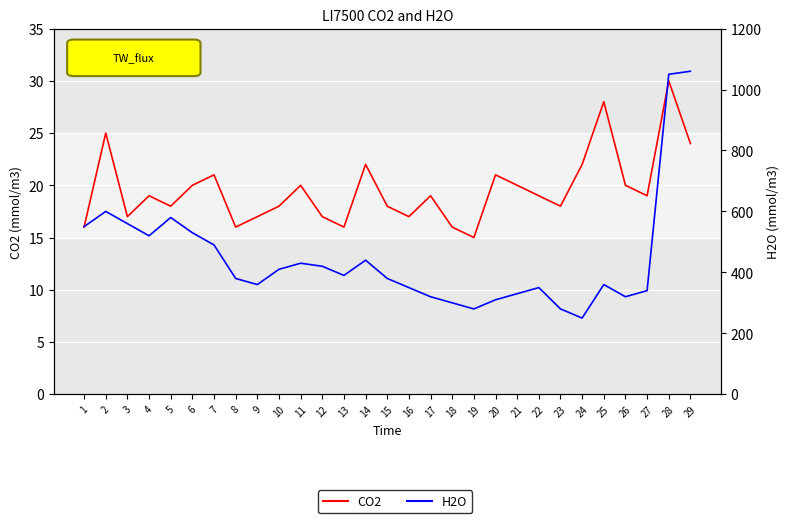

What is the minimum value shown in the chart?

15